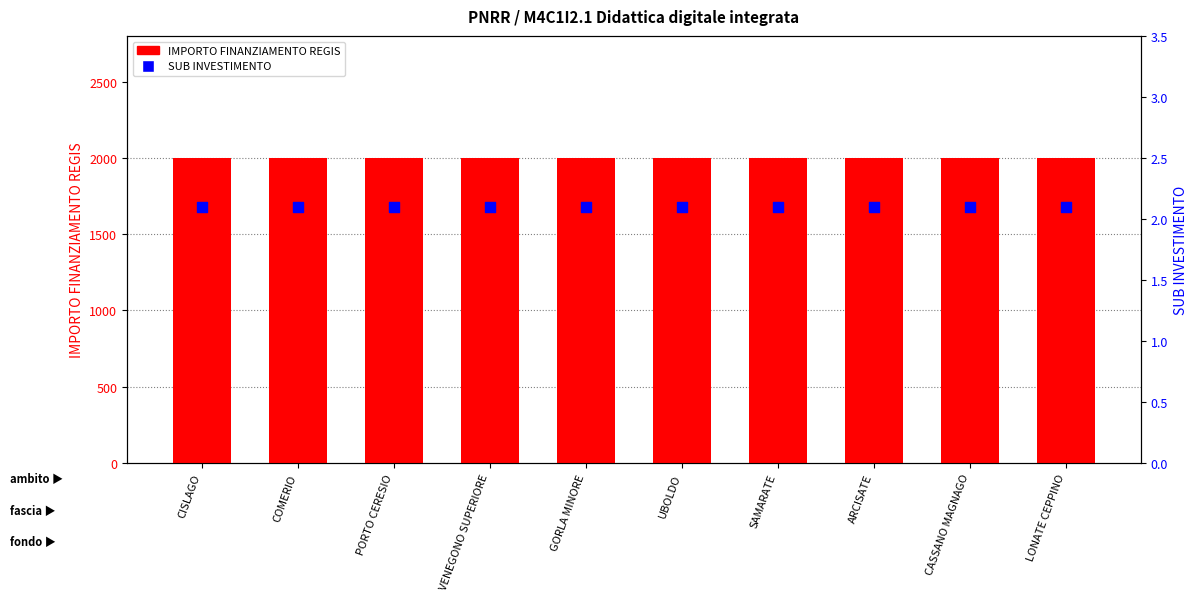

At which category is the sum across all series the highest?

CISLAGO